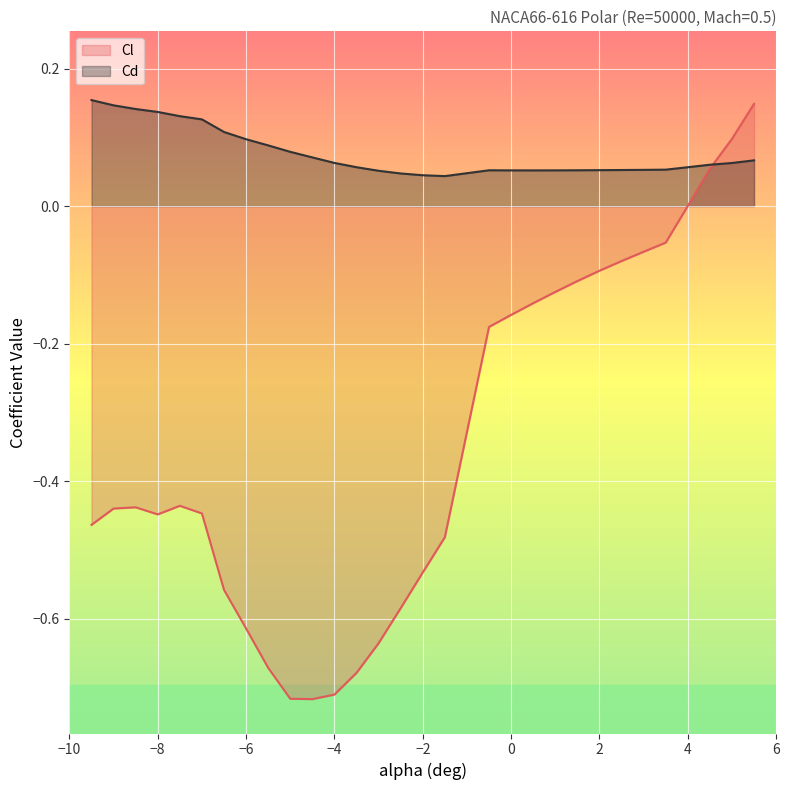

At −6, list the series in order from largest to smallest.

Cd, Cl